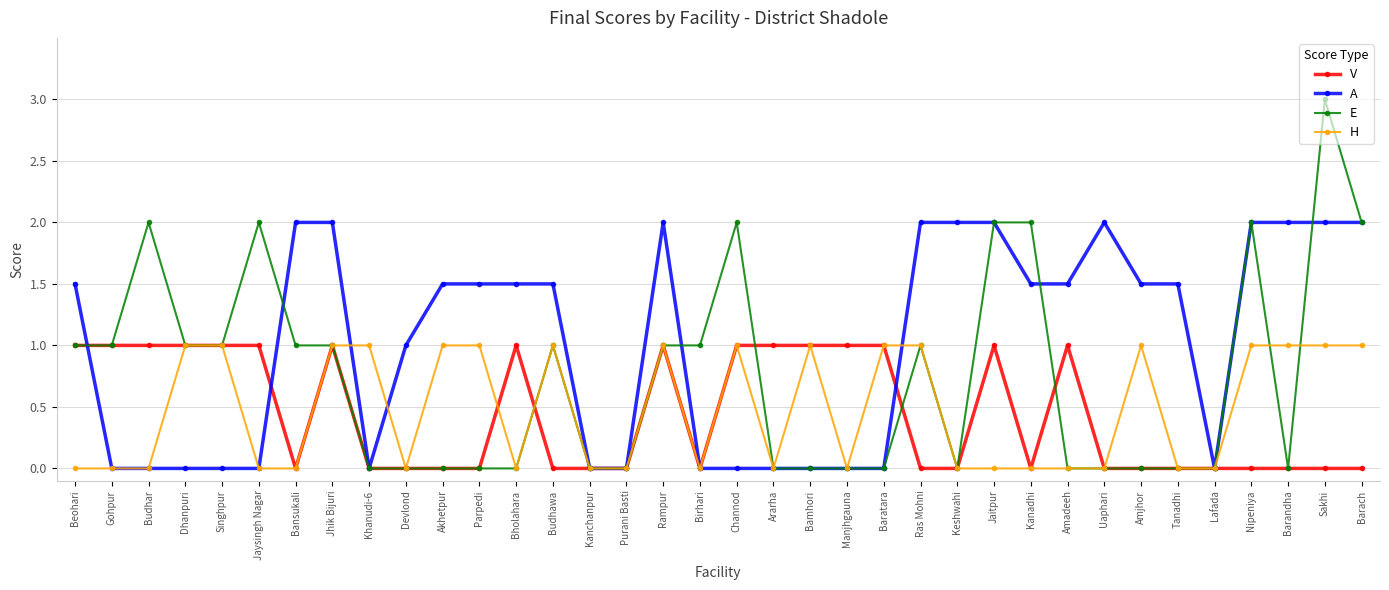

Is it true that H equals 0.5 at Ararha?

False